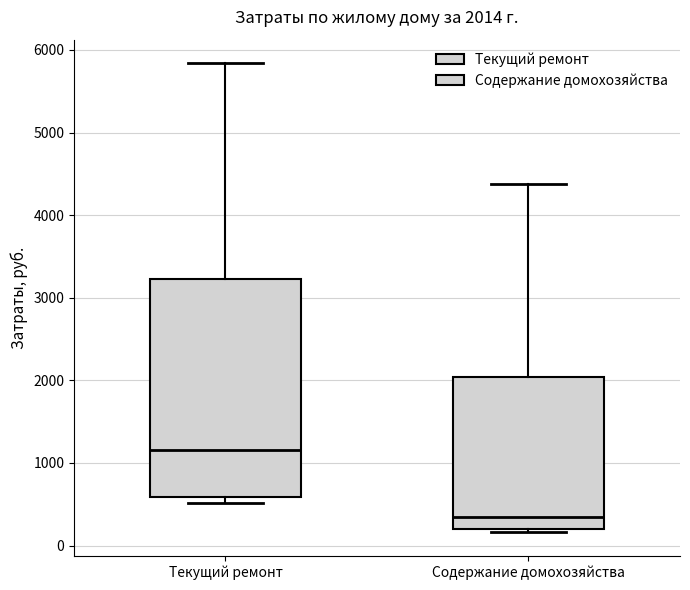

Which box's median line is the lowest?

Содержание домохозяйства